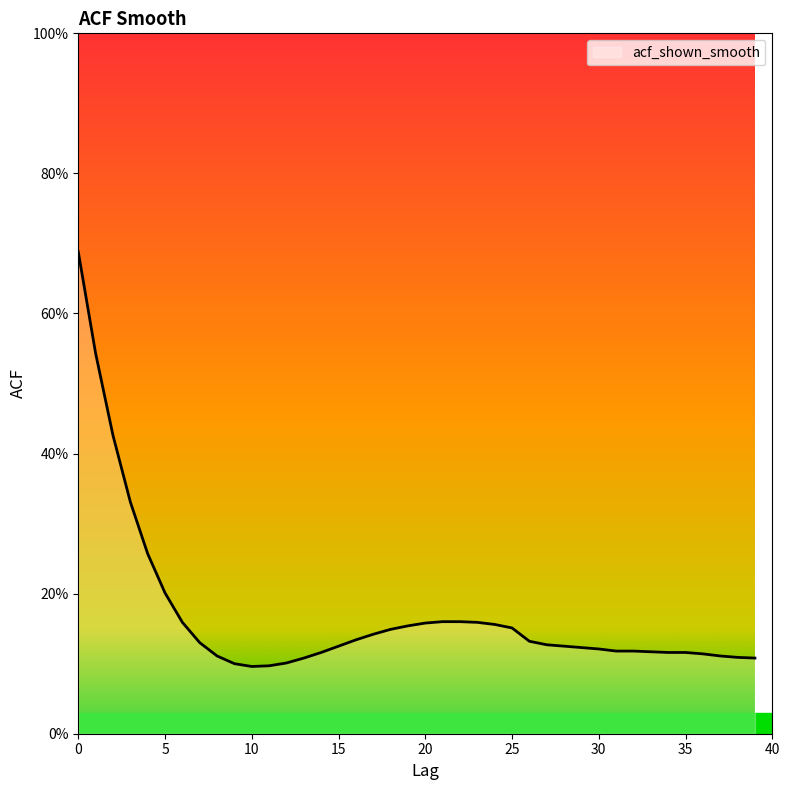

Reading left to right, what are all the values shown in this chart?

0.7	0.5	0.4	0.3	0.3	0.2	0.2	0.1	0.1	0.1	0.1	0.1	0.1	0.1	0.1	0.1	0.1	0.1	0.1	0.2	0.2	0.2	0.2	0.2	0.2	0.2	0.1	0.1	0.1	0.1	0.1	0.1	0.1	0.1	0.1	0.1	0.1	0.1	0.1	0.1